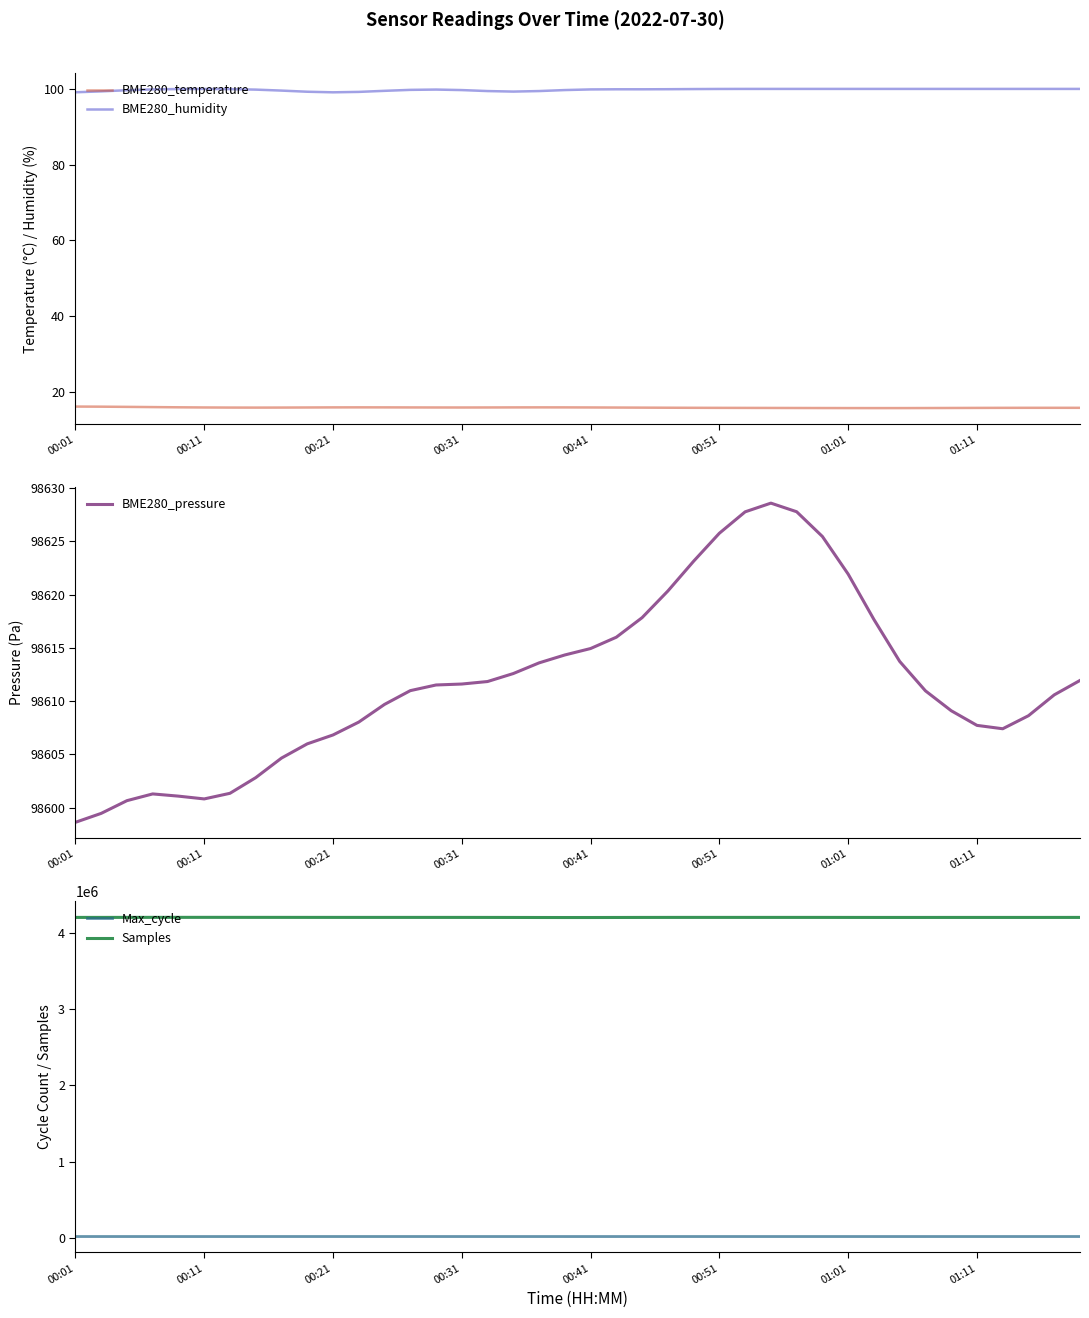

What is the maximum value for BME280_humidity?

100.0